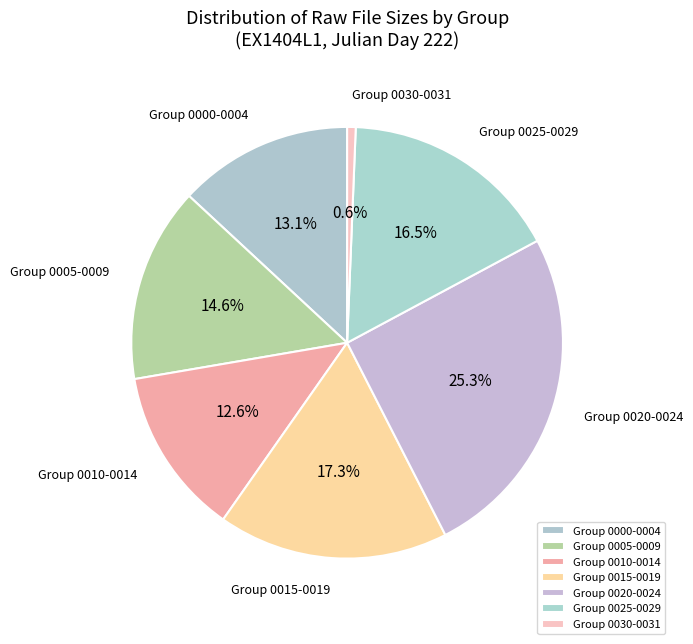

Which category has the biggest portion of the pie?

Group 0020-0024